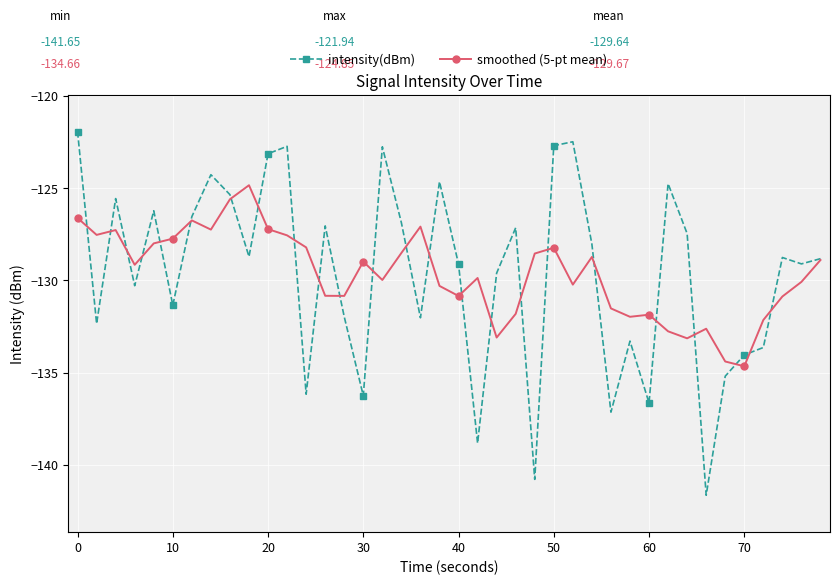

Count the number of categories in the chart.

40